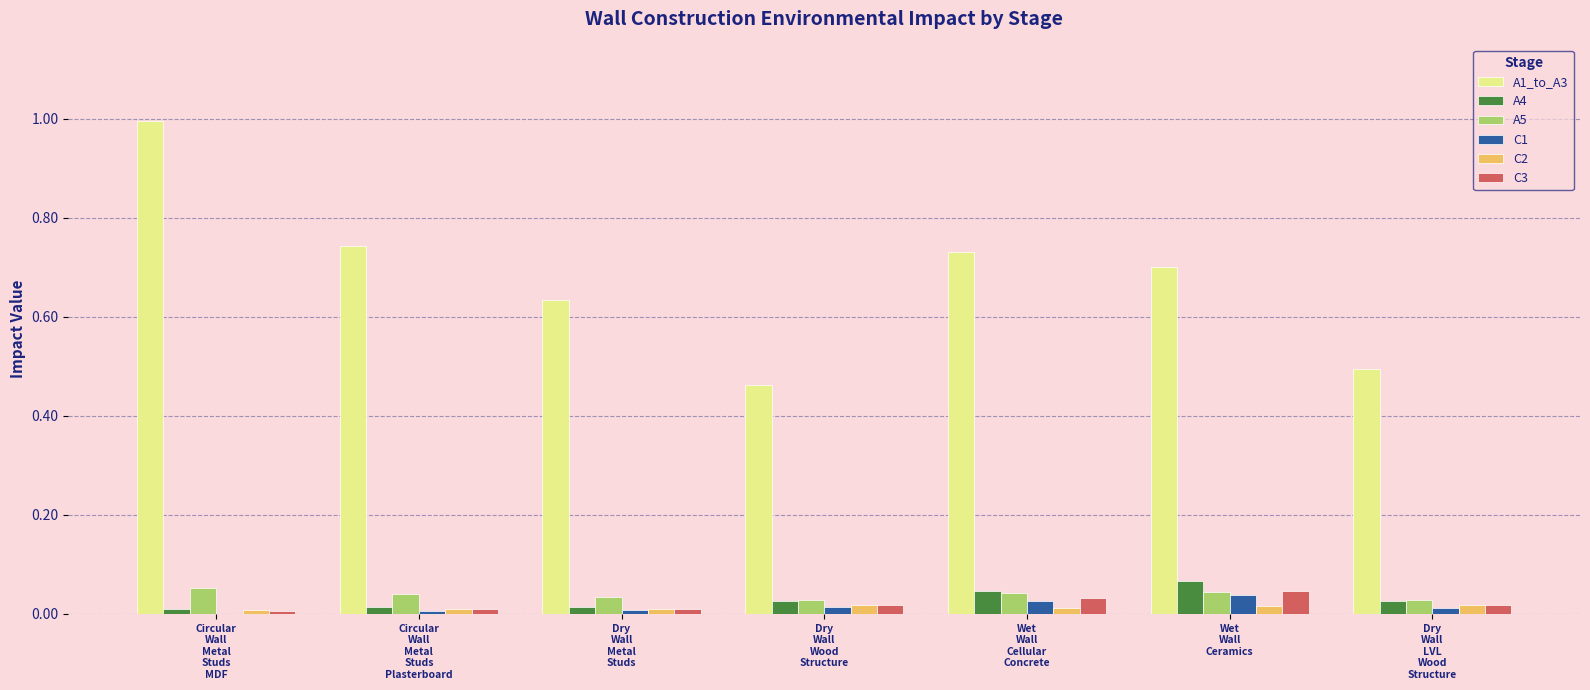

Where is A1_to_A3 nearest to the value 0?

Dry
Wall
Wood
Structure